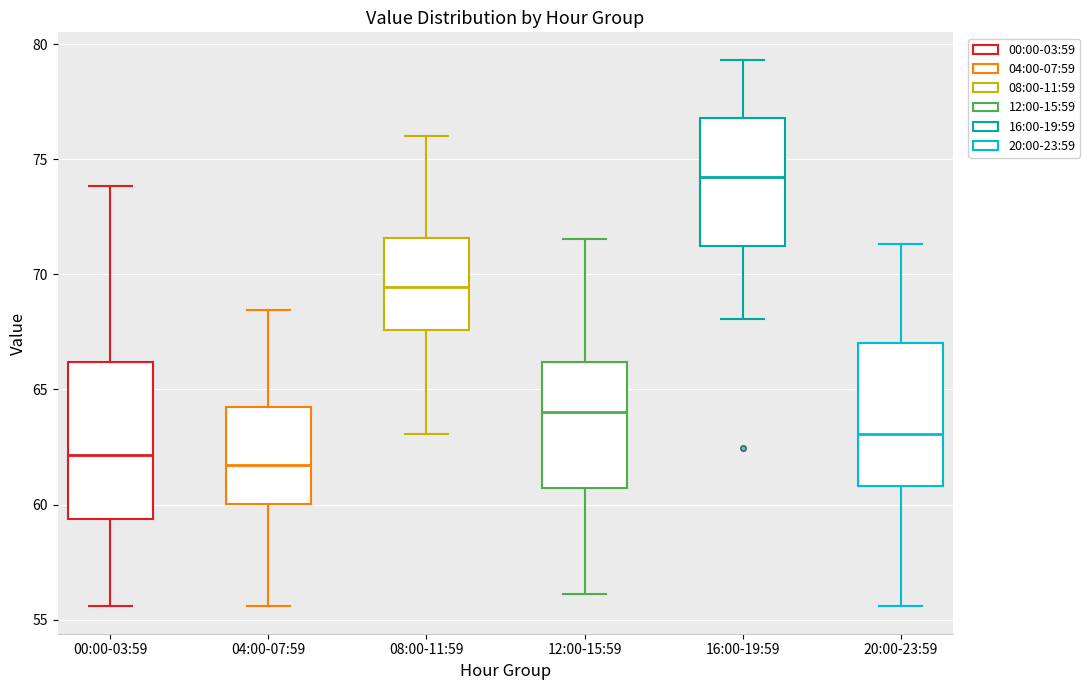

Reading left to right, read every box against the y-axis: the position of its median line, the range the box covers, and the ends of its whiskers. The values are not printed on the chart, so give them approximately, as read against the axis.

00:00-03:59: median 62.0, box 59.5 to 66.0, whiskers 55.5 to 74.0
04:00-07:59: median 61.5, box 60.0 to 64.0, whiskers 55.5 to 68.5
08:00-11:59: median 69.5, box 67.5 to 71.5, whiskers 63.0 to 76.0
12:00-15:59: median 64.0, box 60.5 to 66.0, whiskers 56.0 to 71.5
16:00-19:59: median 74.0, box 71.0 to 77.0, whiskers 68.0 to 79.5
20:00-23:59: median 63.0, box 61.0 to 67.0, whiskers 55.5 to 71.5